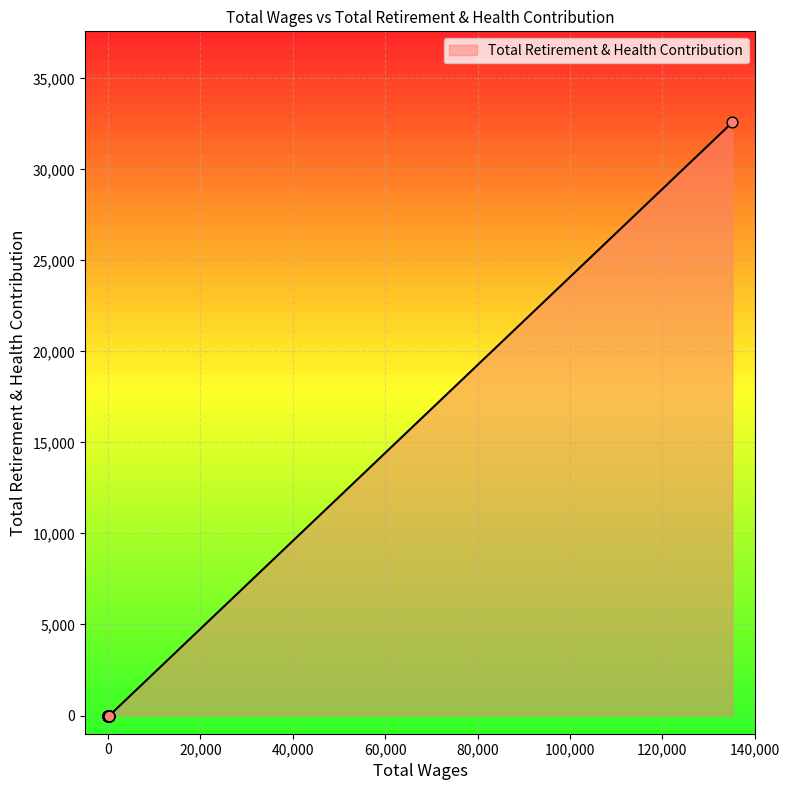

Which has a higher value, 300.0 or 135144.0?

135144.0